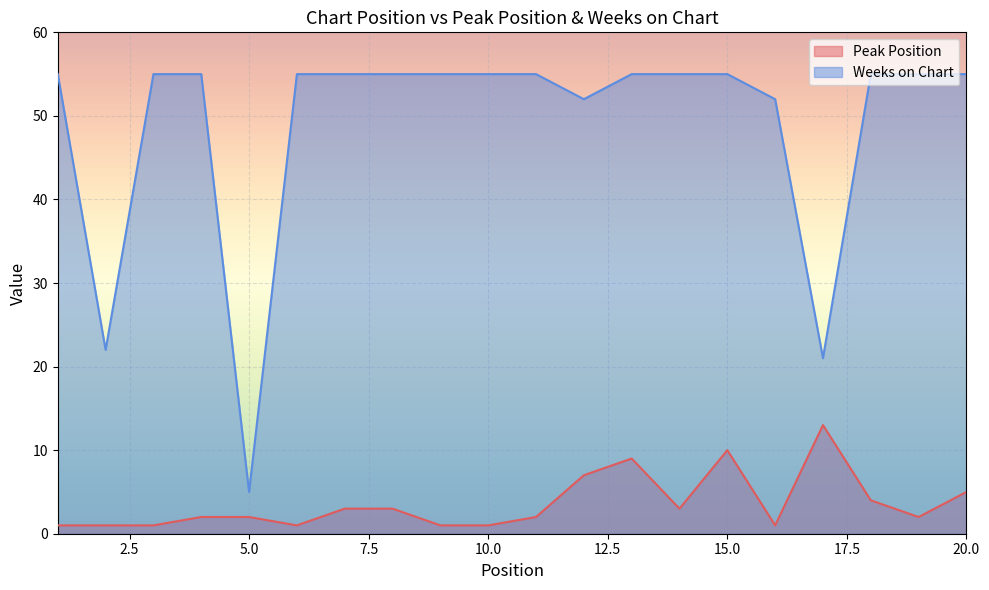

At 16, list the series in order from largest to smallest.

Weeks on Chart, Peak Position